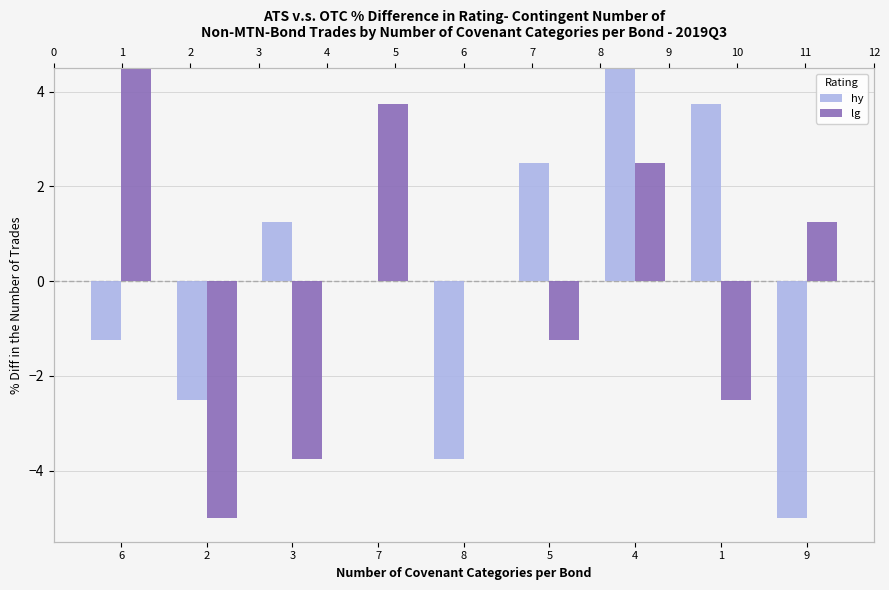

At which label is hy closest to 0?

7